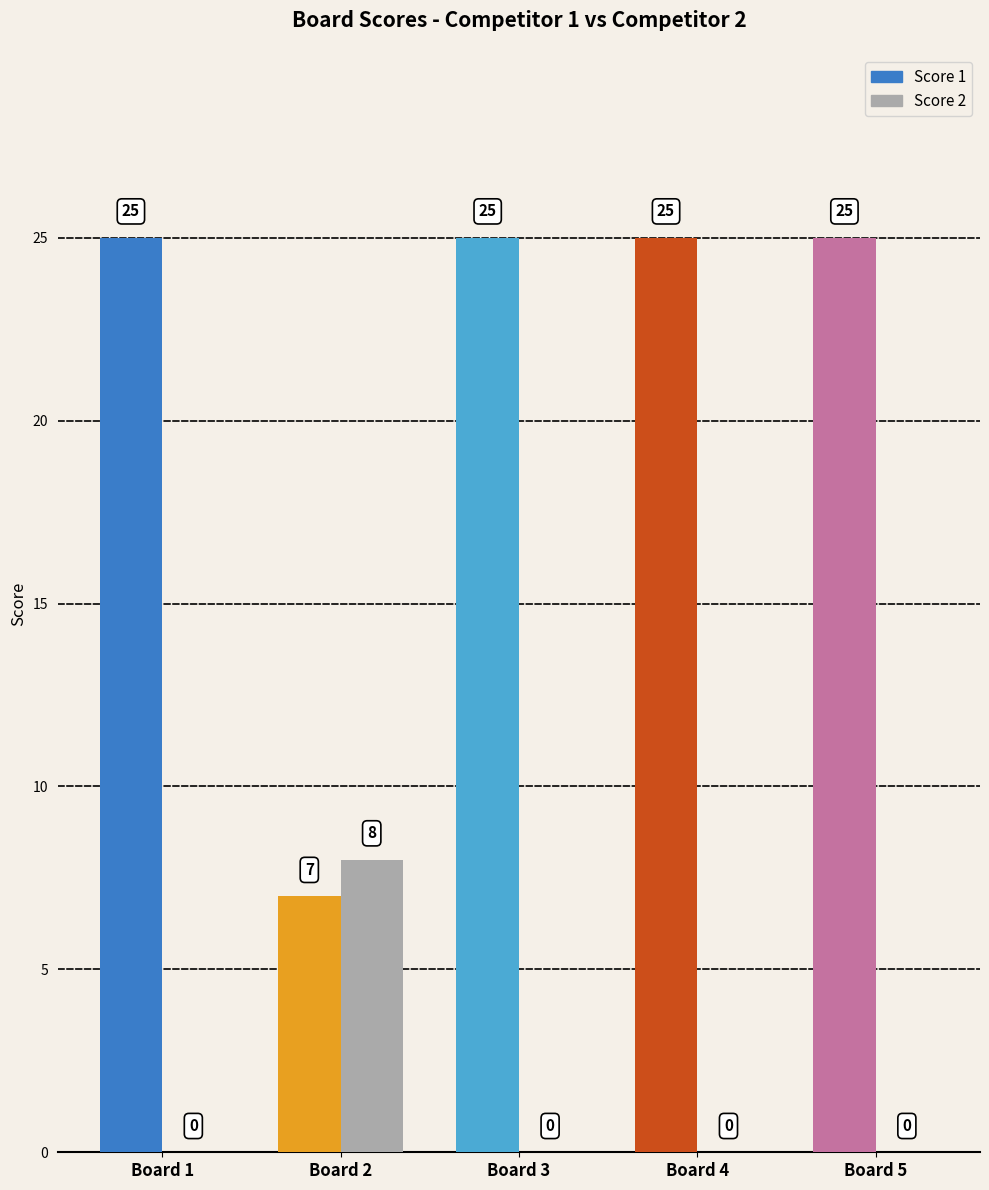

How many groups of bars are there?

5